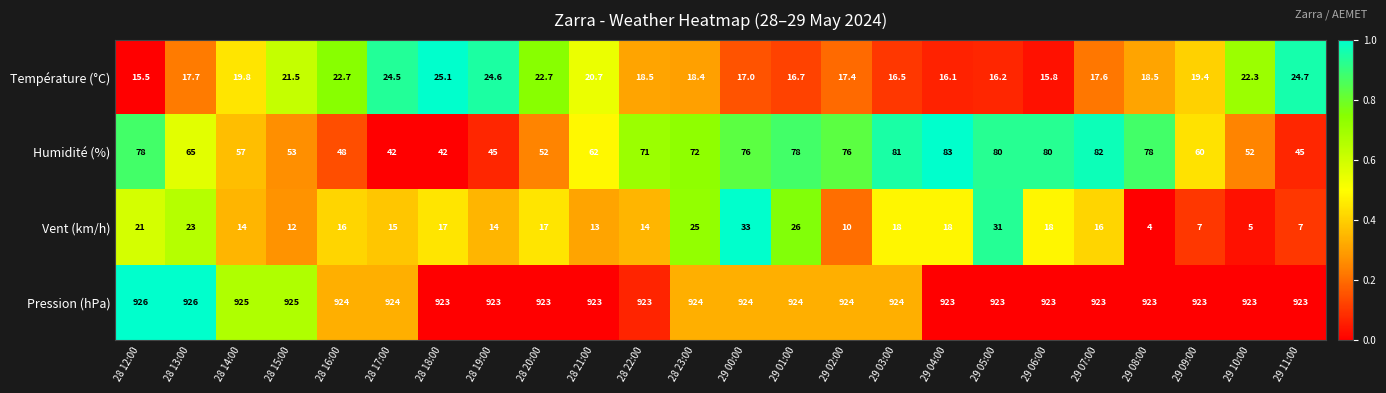

At which category does the chart reach its minimum across all series?

29 08:00